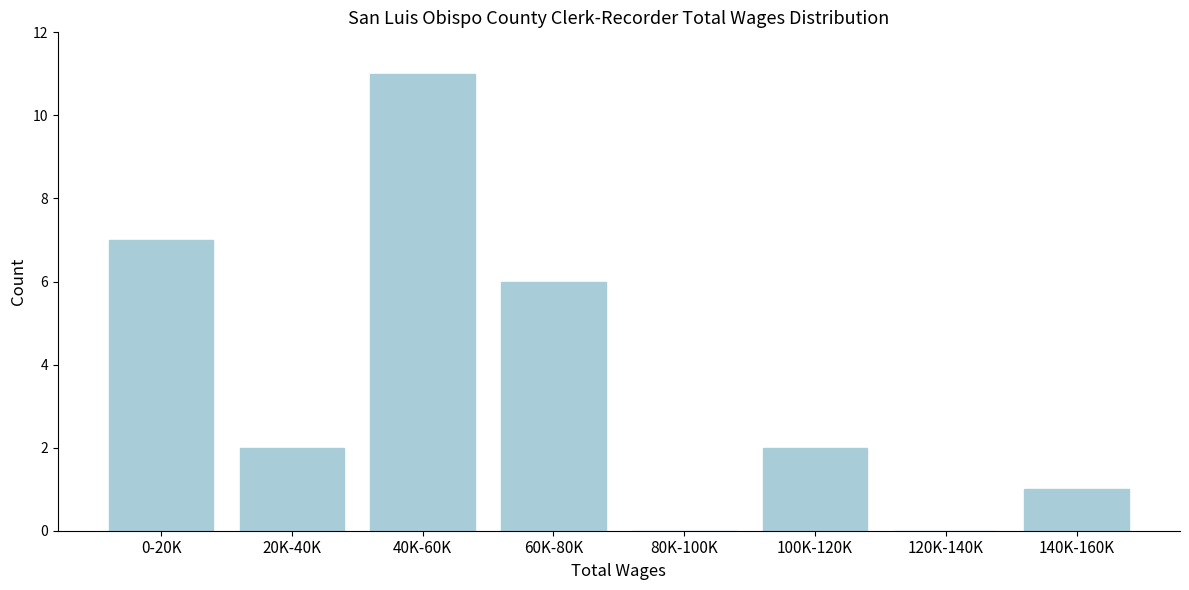

Reading left to right, extract all data points from this chart.

0-20K=7	20K-40K=2	40K-60K=11	60K-80K=6	80K-100K=0	100K-120K=2	120K-140K=0	140K-160K=1